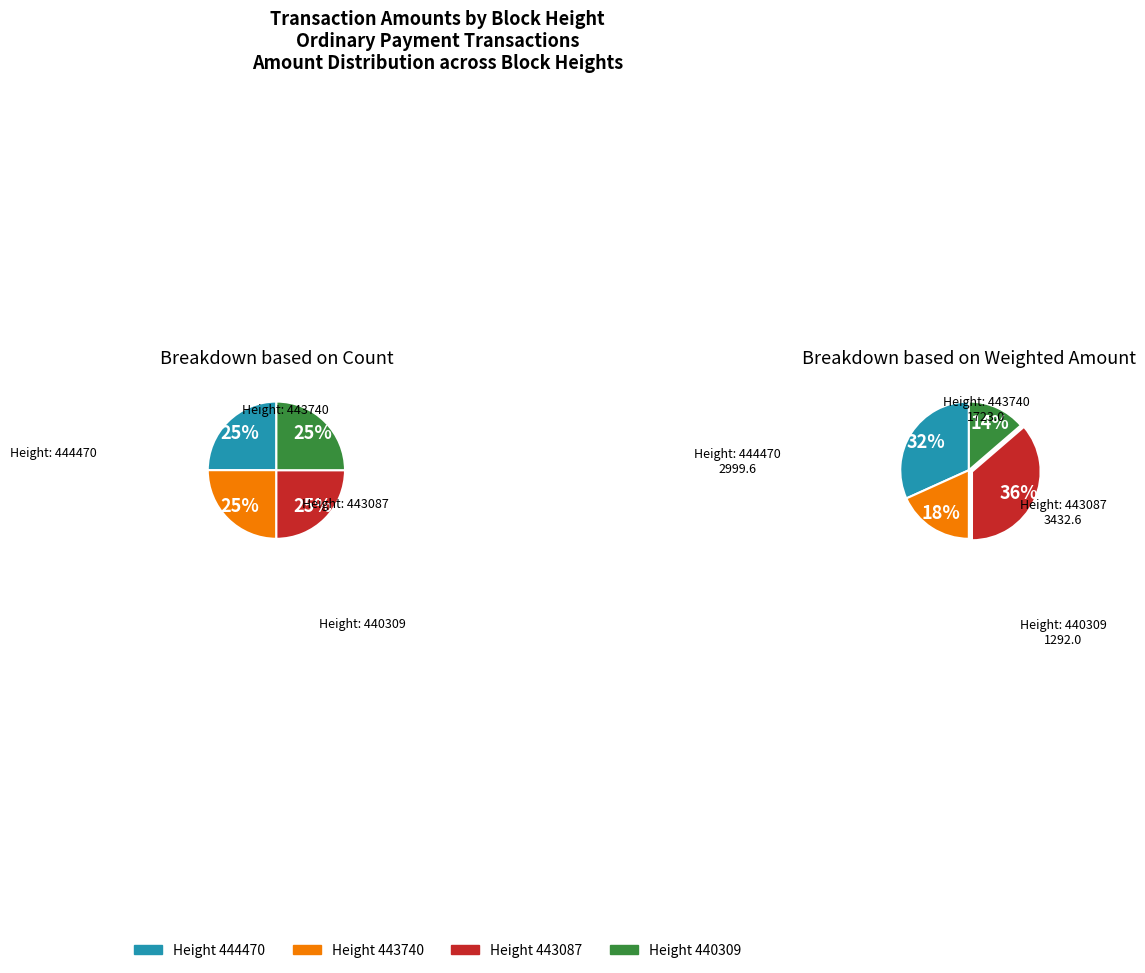

True or false: 443740 accounts for 28% of the total.

False